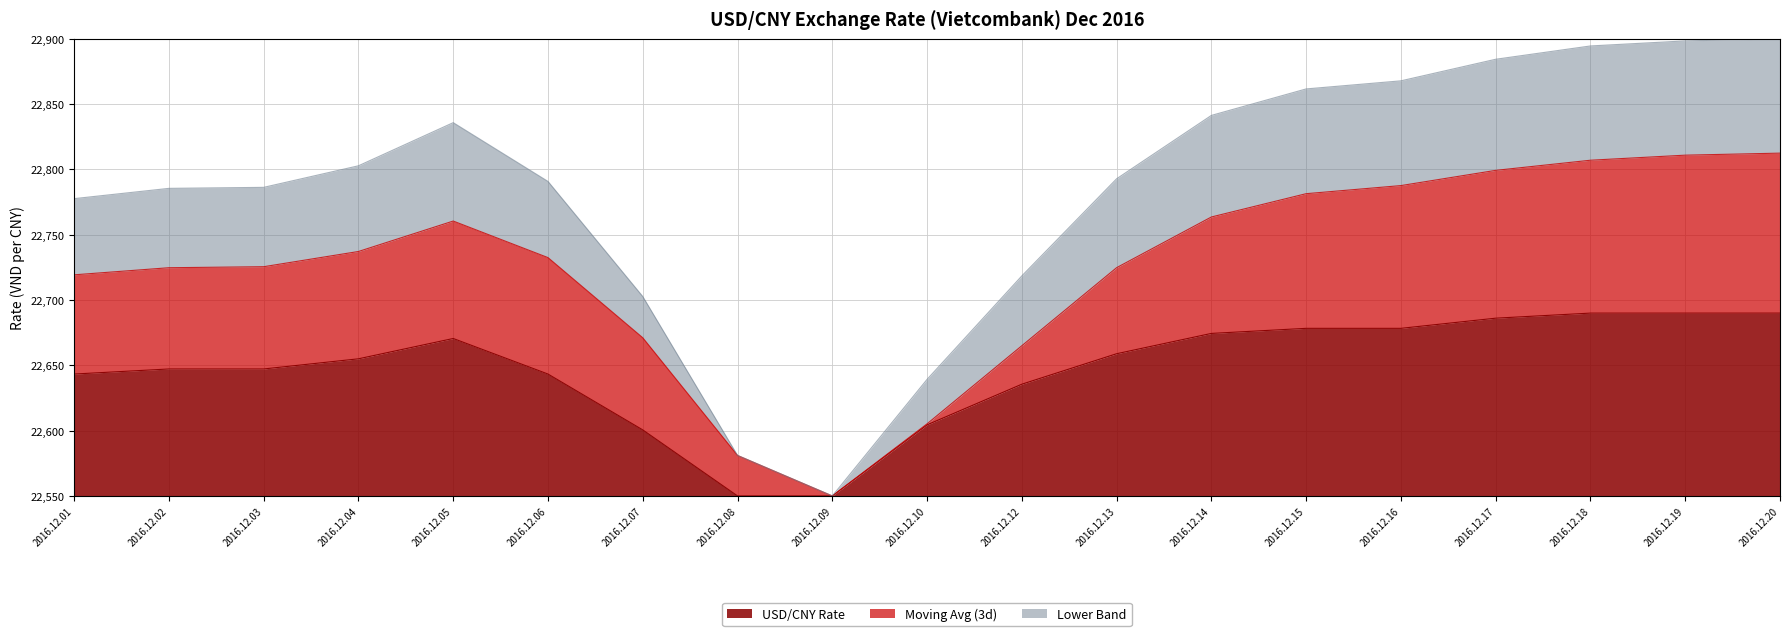

What is the difference between the second highest and minimum values in the USD/CNY Rate series?

140.0